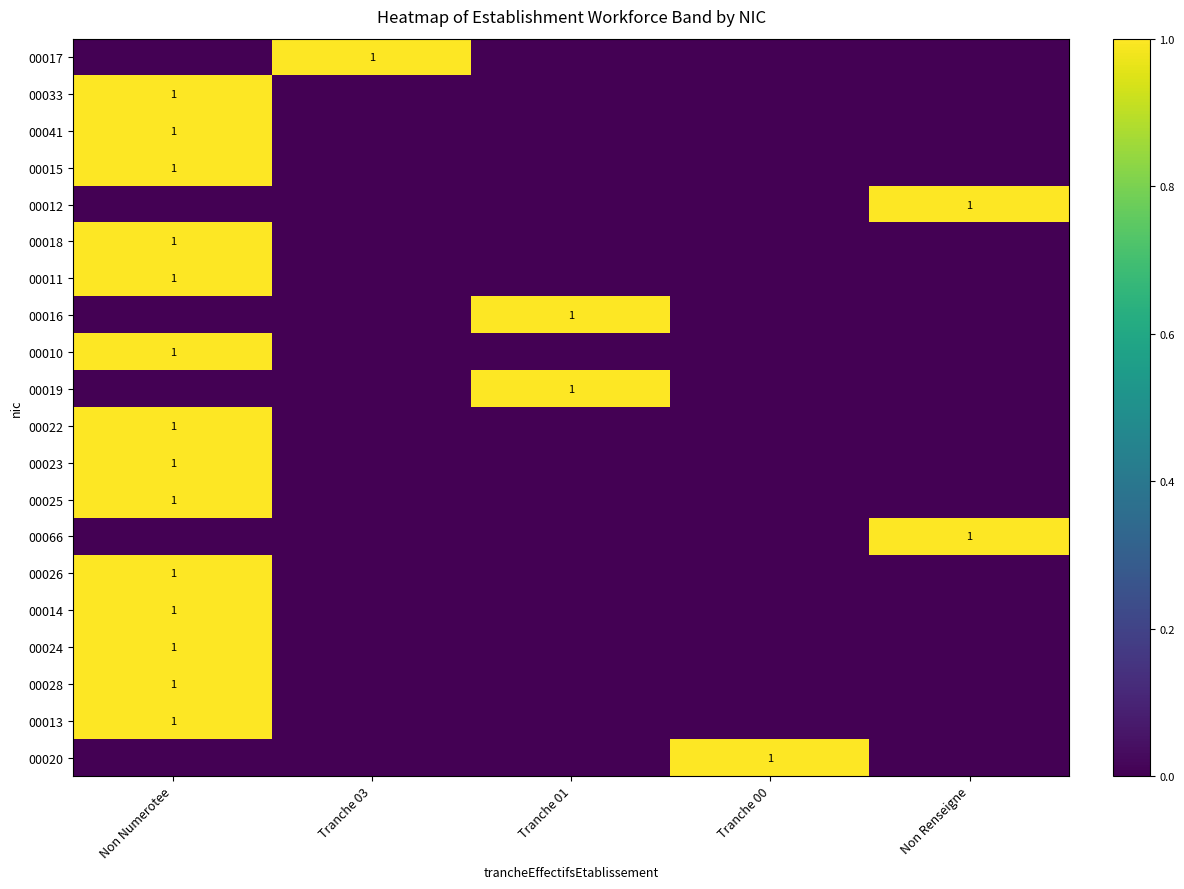

What is the difference between the highest and lowest values at Tranche 01?

1